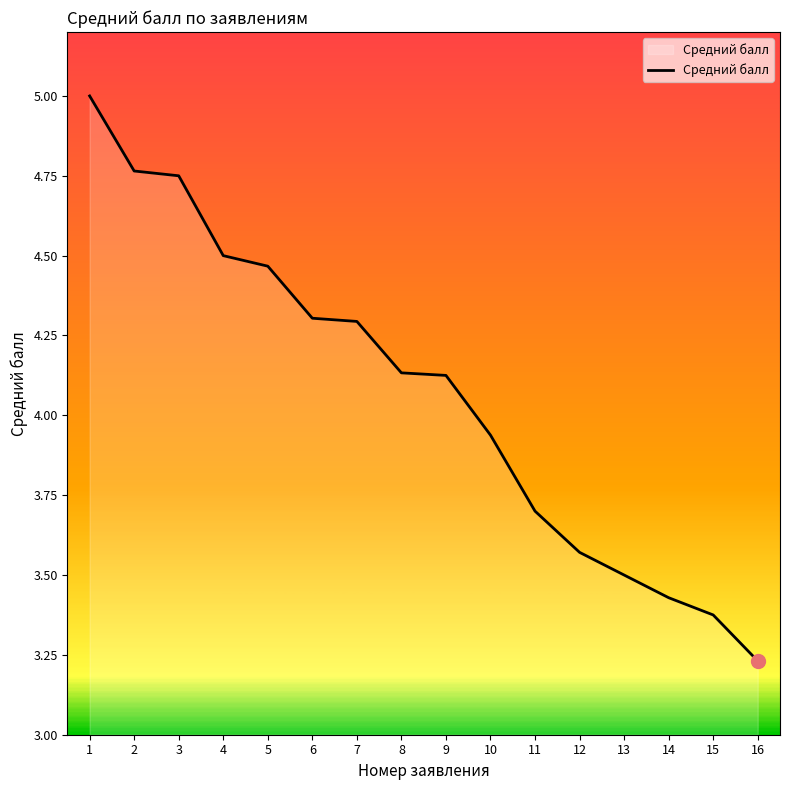

How many lines are shown in the chart?

1